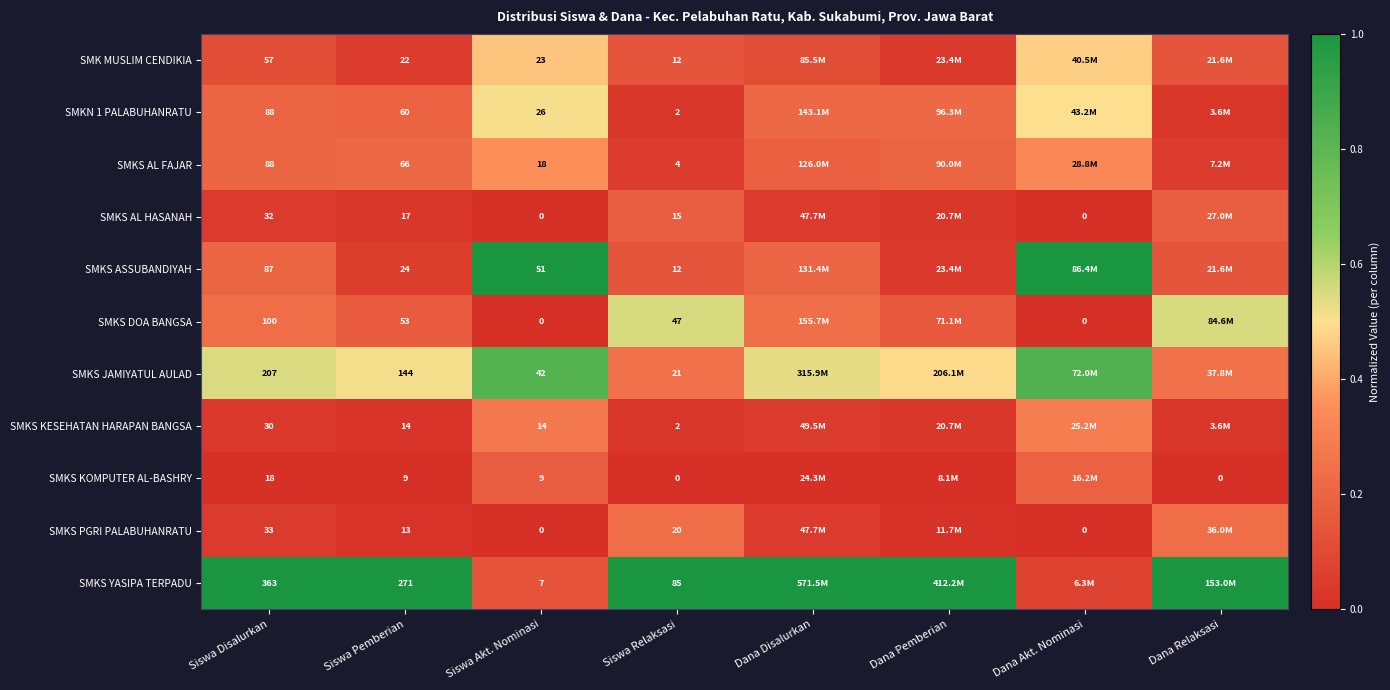

Is the value of SMKS AL HASANAH at Siswa Disalurkan greater than the value of SMKN 1 PALABUHANRATU at Siswa Disalurkan?

No